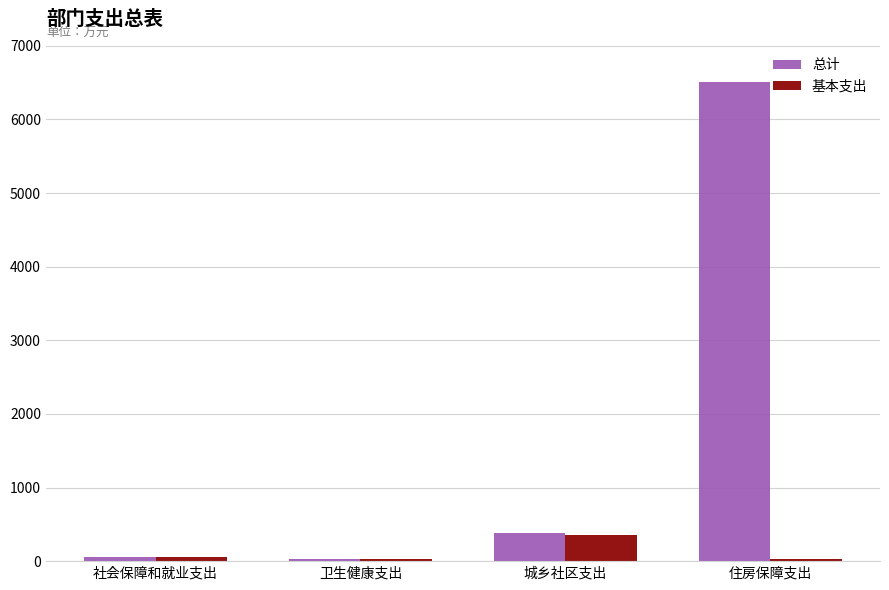

What is the spread (max minus min) of values at 城乡社区支出?

27.7